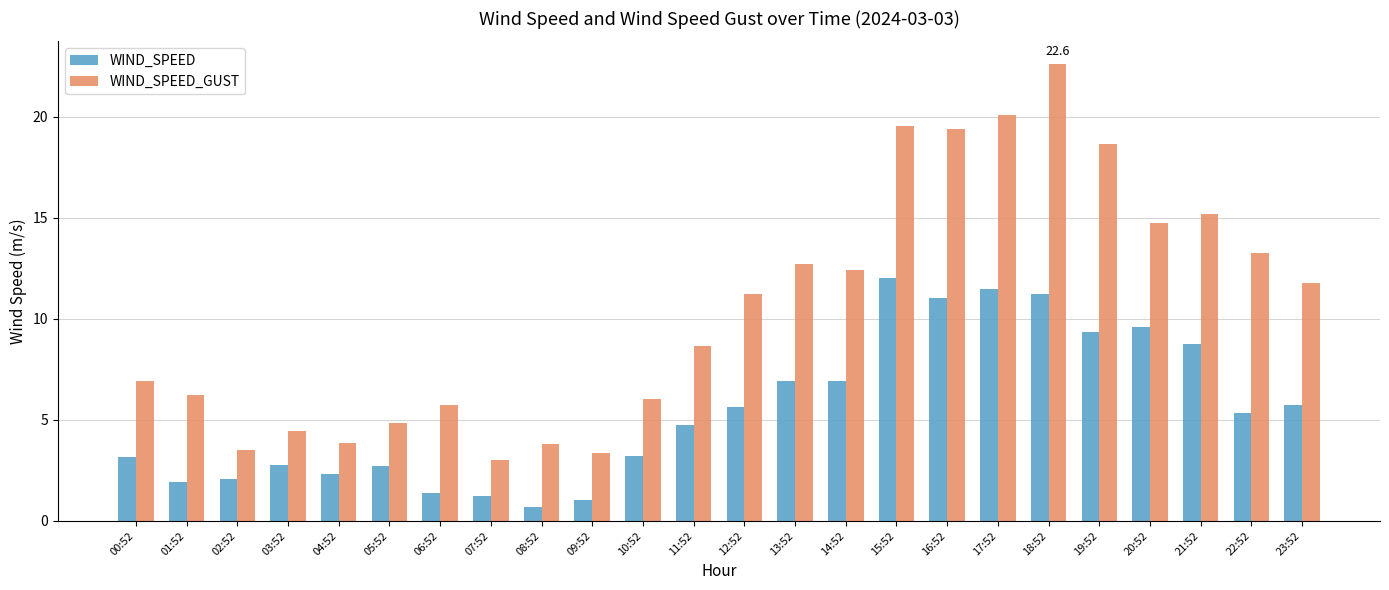

How many data points in WIND_SPEED are above 5?

12